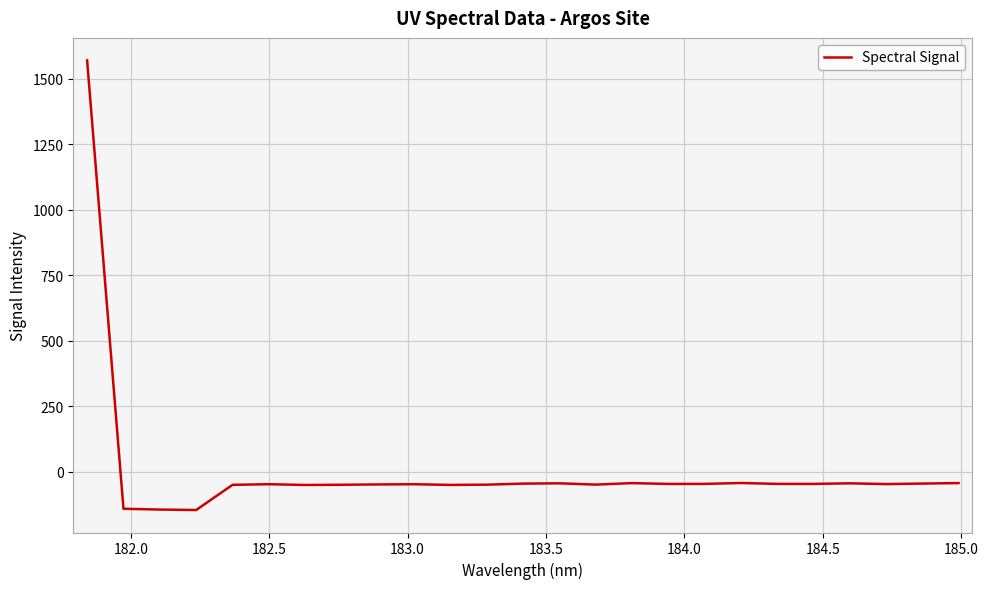

What is the minimum value shown in the chart?

-146.7